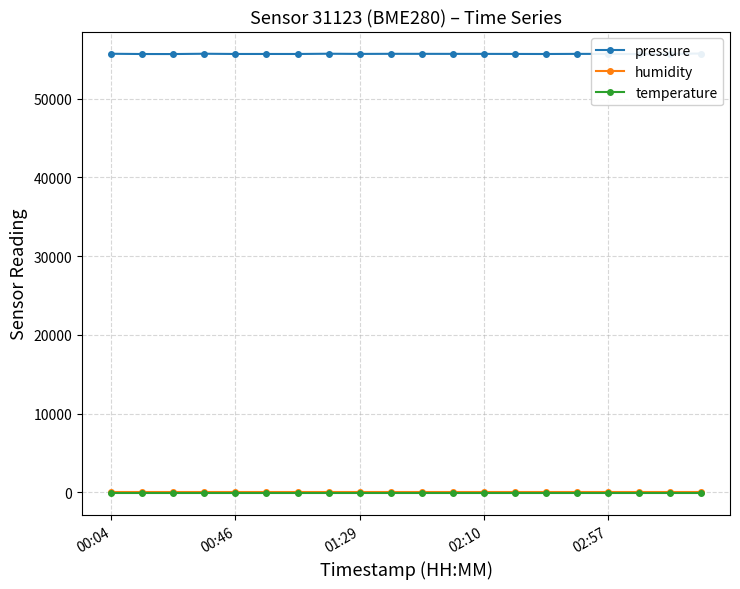

In pressure, how many points are lower than both neighbors (excluding endpoints)?

6